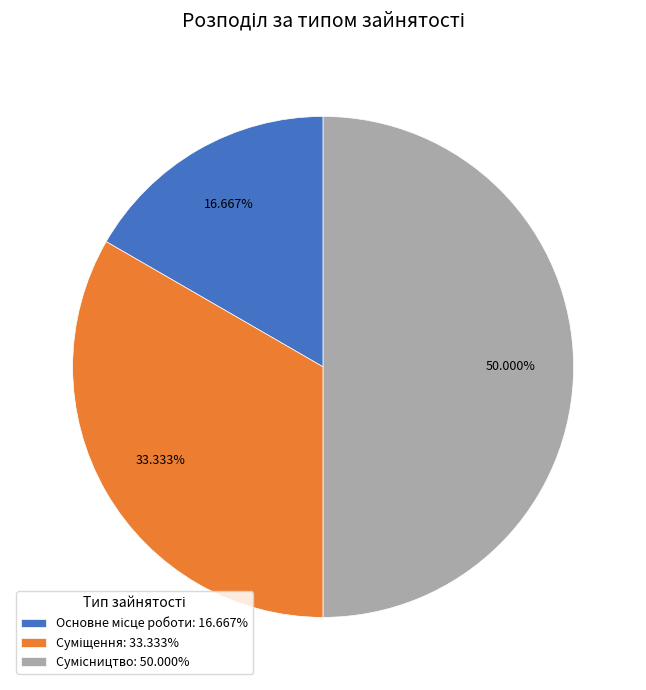

Is it true that Основне місце роботи is 23% of the pie?

False